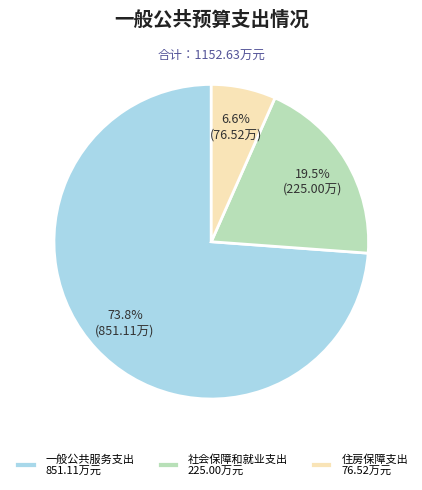

How much of the chart is everything except 社会保障和就业支出?

80.5%